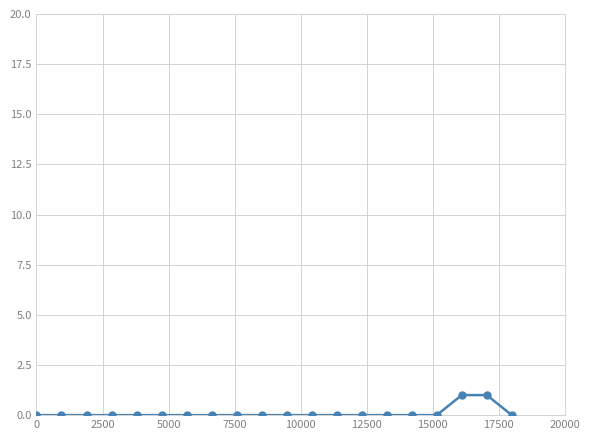

What is the difference between the second highest and second lowest values?

1